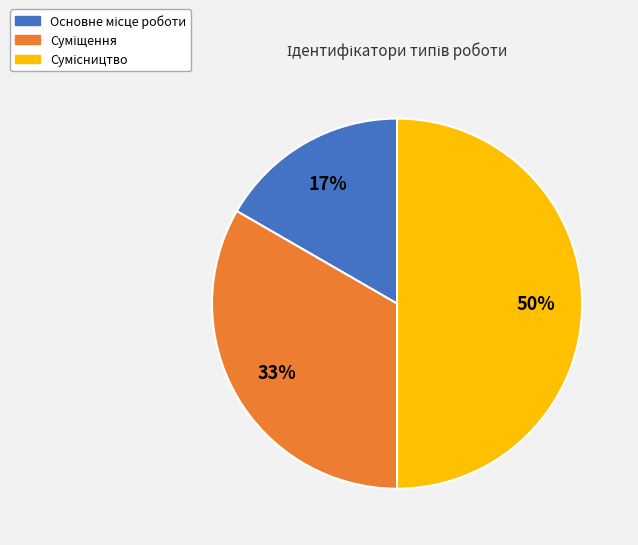

To the nearest percent, what is the difference between the largest and smallest slice percentages?

33%